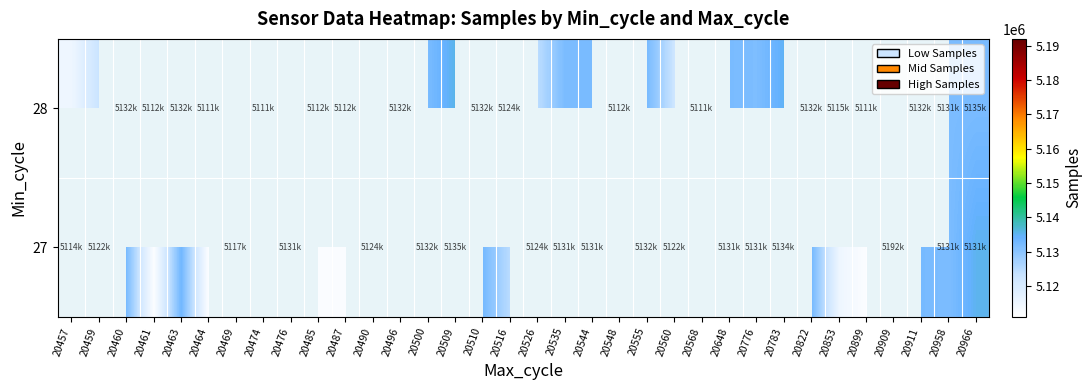

How many categories are shown in the chart?

34